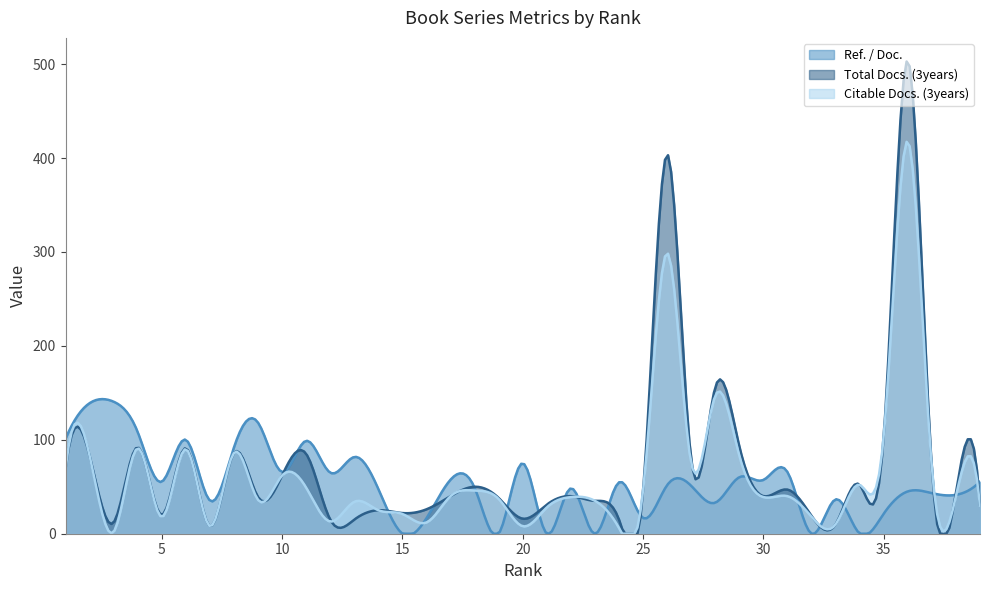

Rank the series by their maximum value, from highest to lowest.

Total Docs. (3years), Citable Docs. (3years), Ref. / Doc.